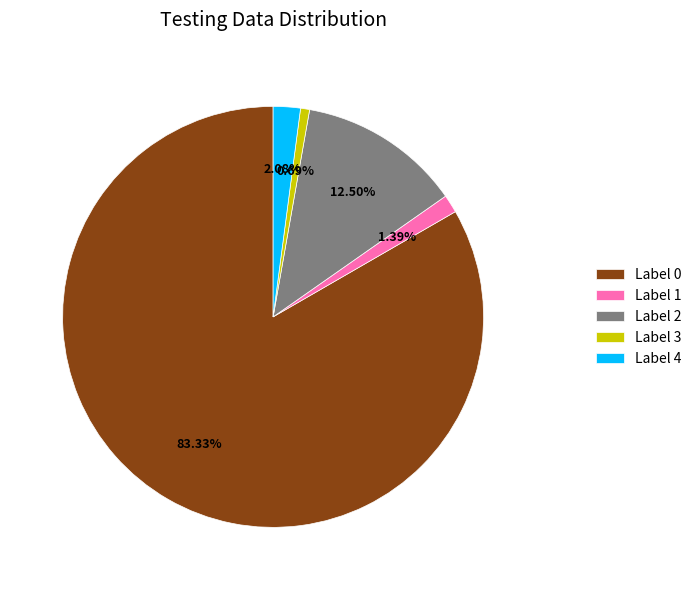

How many segments does this pie chart have?

5